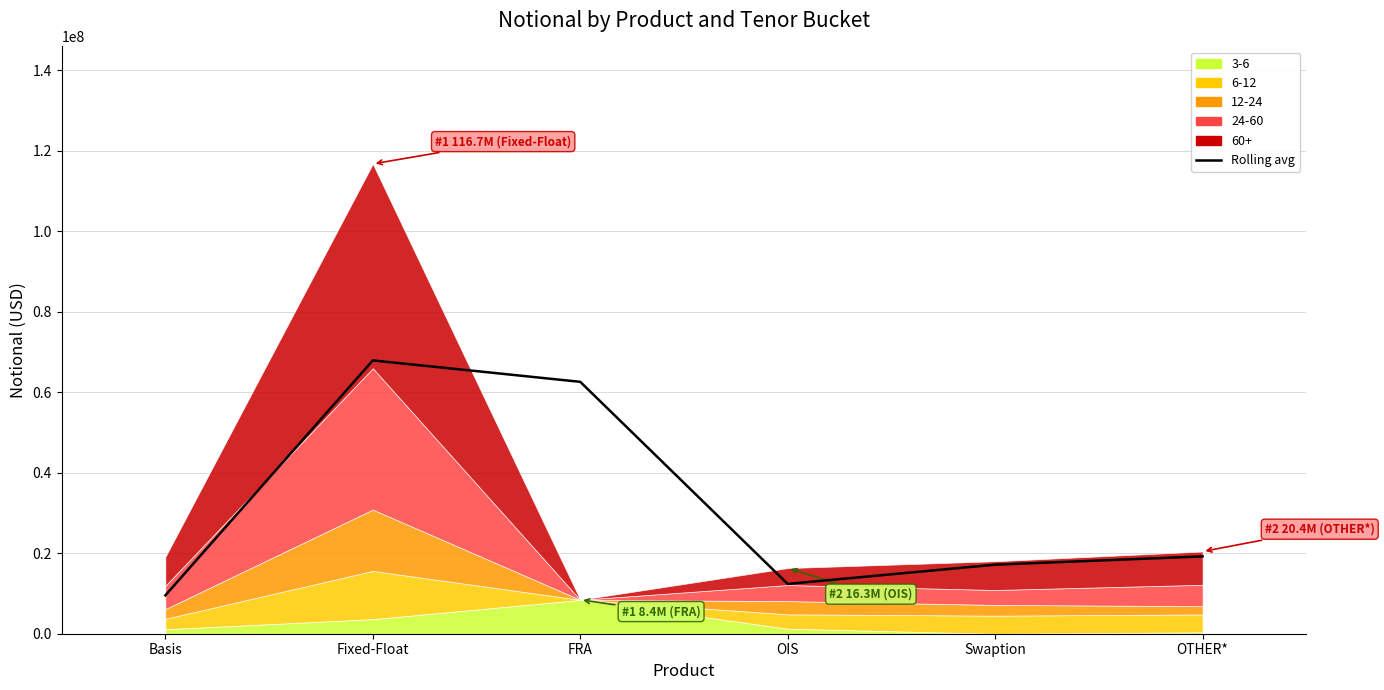

How many points are lower than both their immediate neighbors (excluding endpoints)?

1